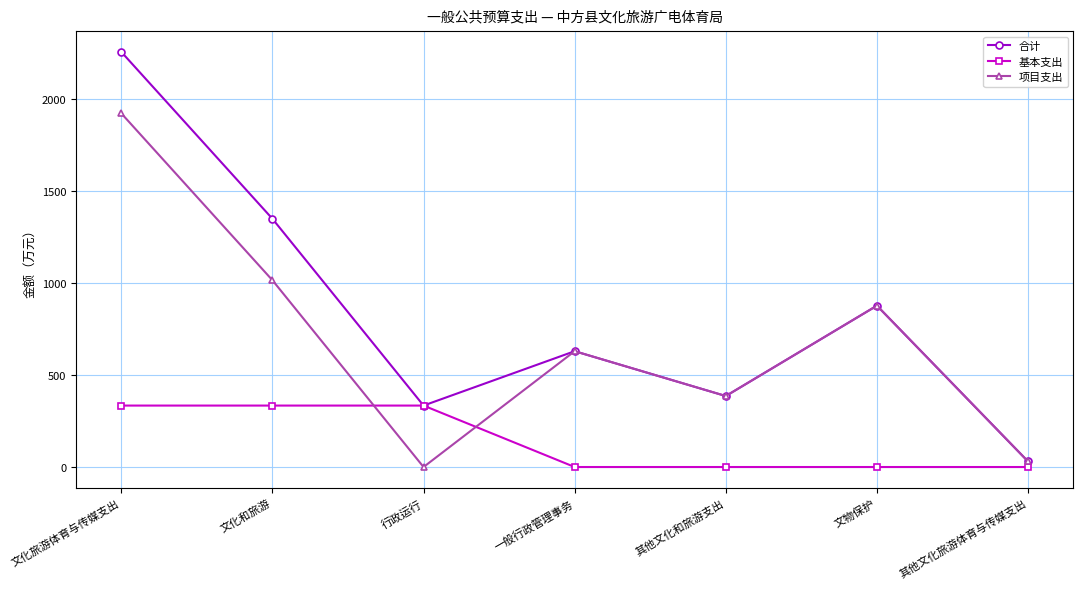

What is the sum of the 基本支出 values at 行政运行 and 一般行政管理事务?

333.7